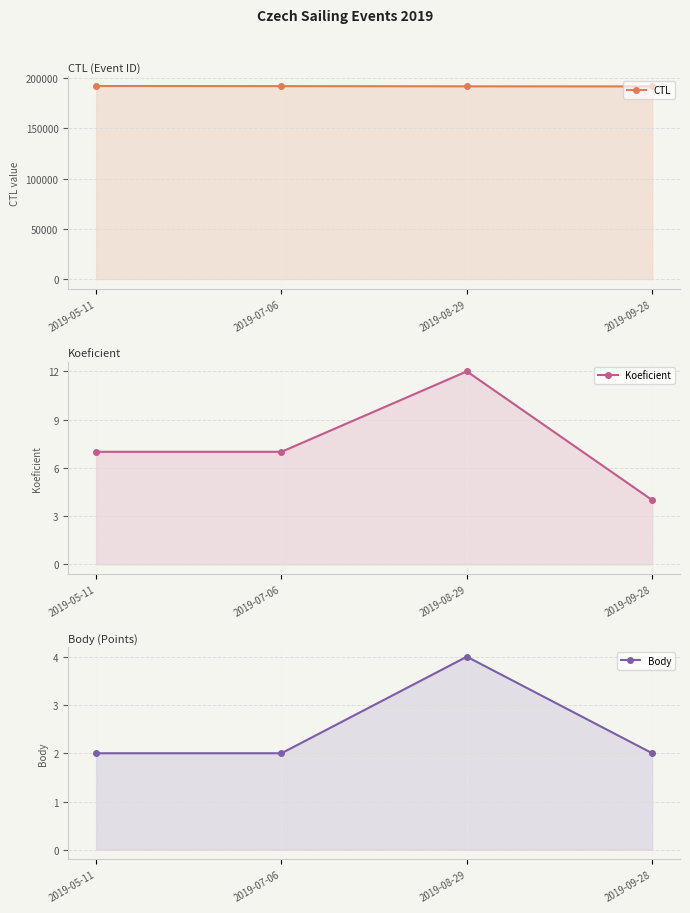

True or false: CTL has more than 0 interior local peaks.

False